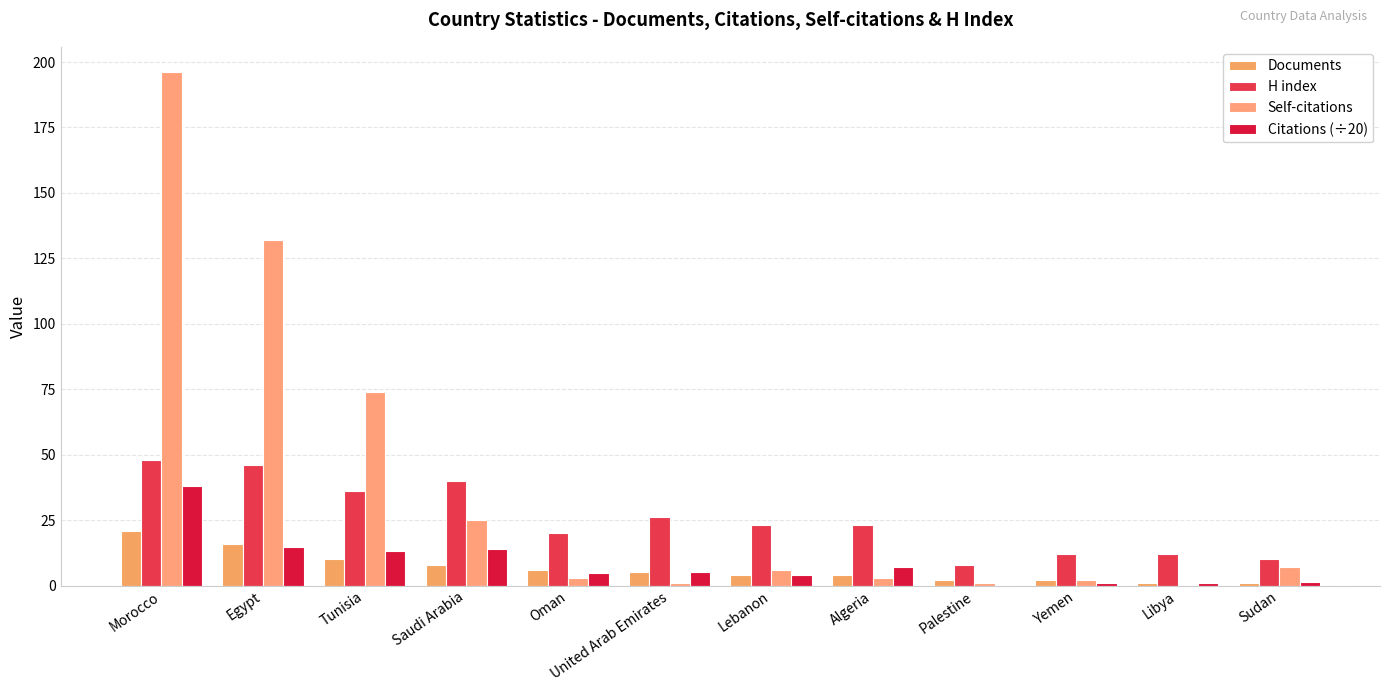

Count the number of categories in the chart.

12